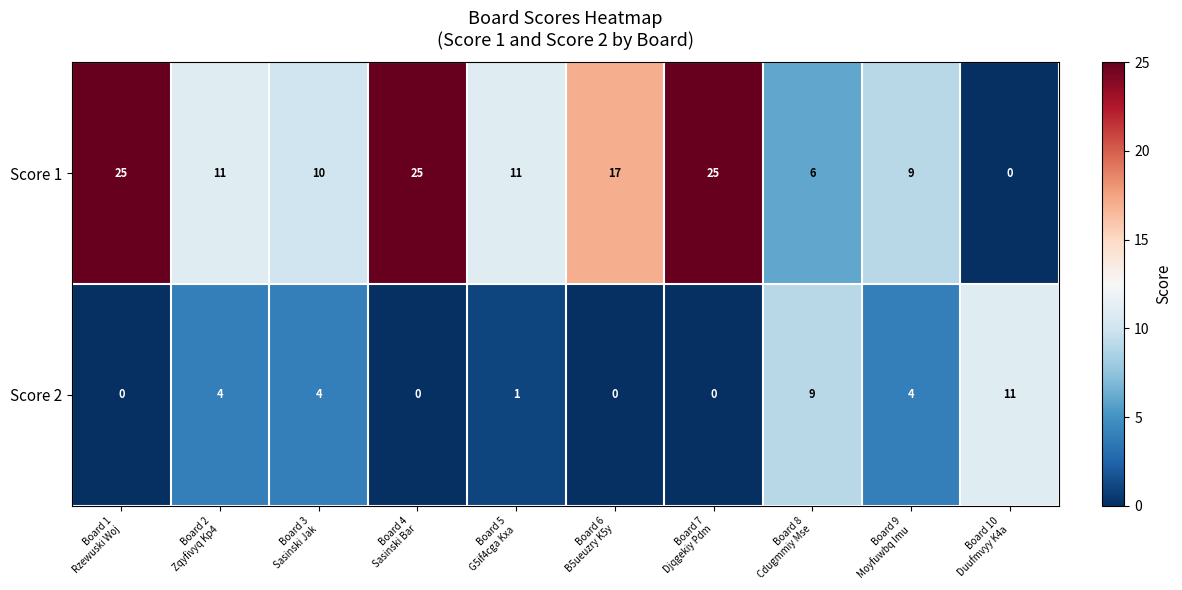

What is the total value across all series at Board 10
Duufmvyy K4a?

11